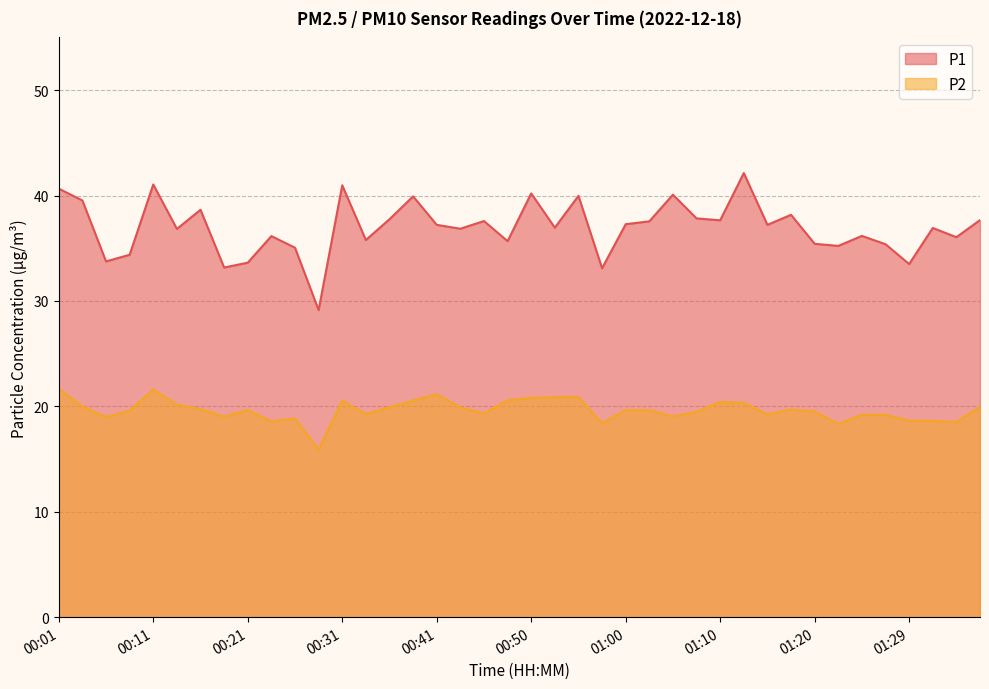

At which category does P1 reach its first local valley?

00:06